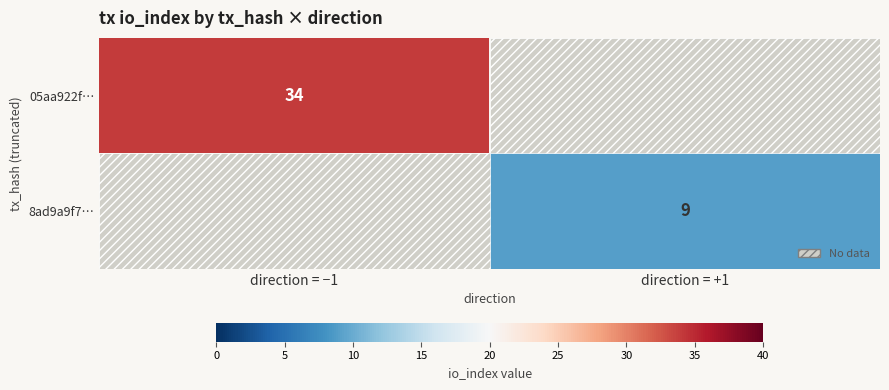

The value of 8ad9a9f7… at direction = +1 is 9. True or false?

True